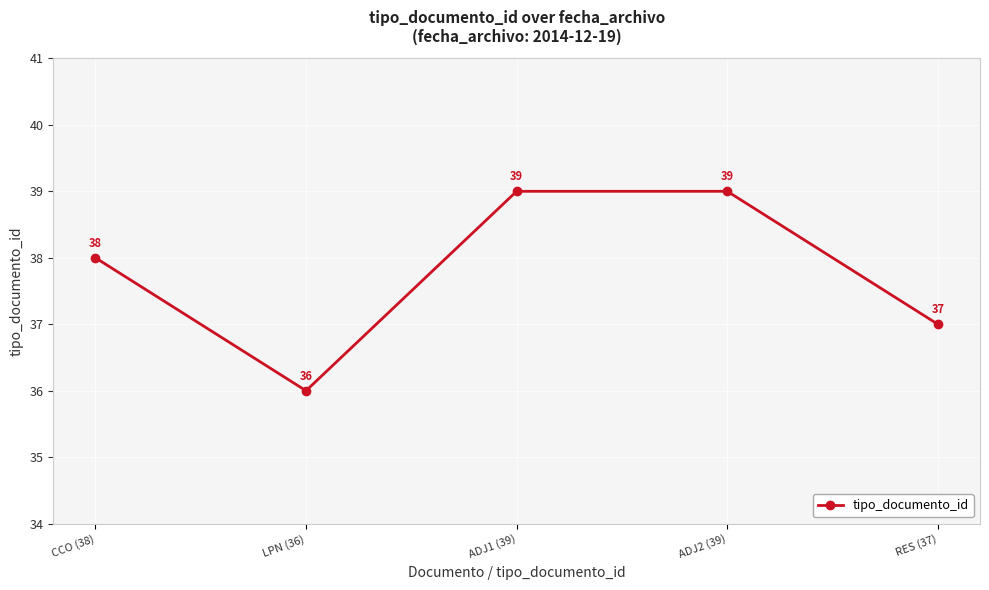

What is the change in value from LPN (36) to RES (37)?

+1